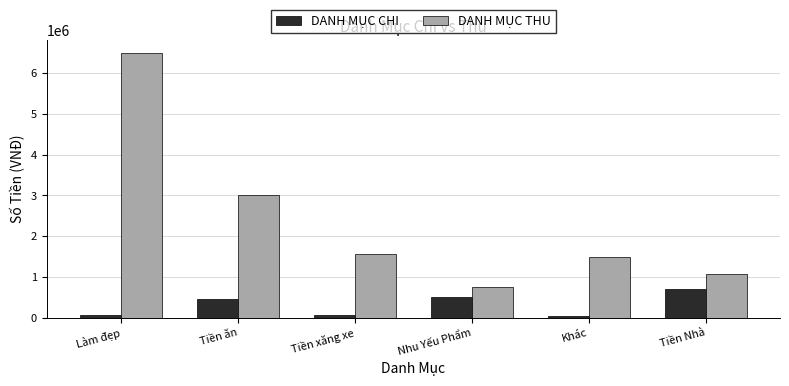

Between Làm đẹp and Tiền xăng xe, which series saw the biggest shift?

DANH MỤC THU